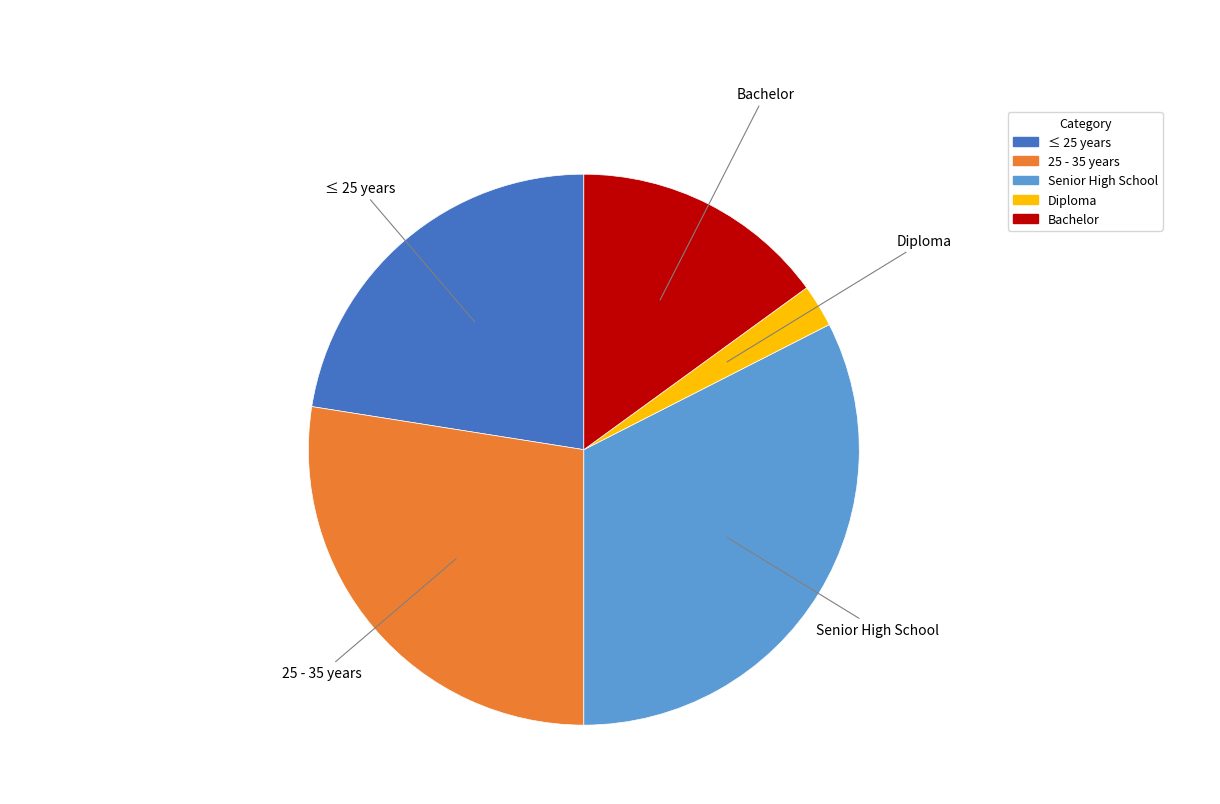

The ≤ 25 years slice represents 32% of the pie. True or false?

False